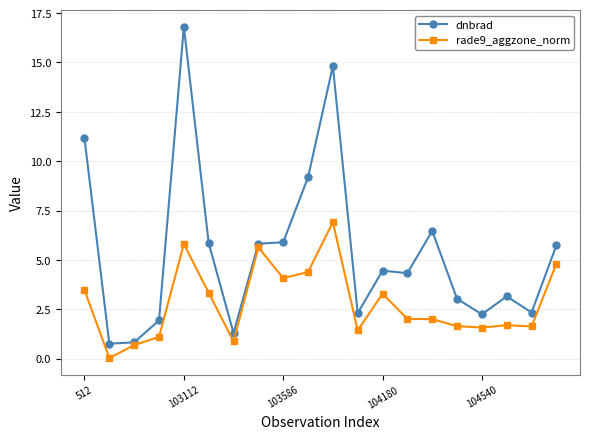

What is the value of the dnbrad point at the 10th from the left?

9.2